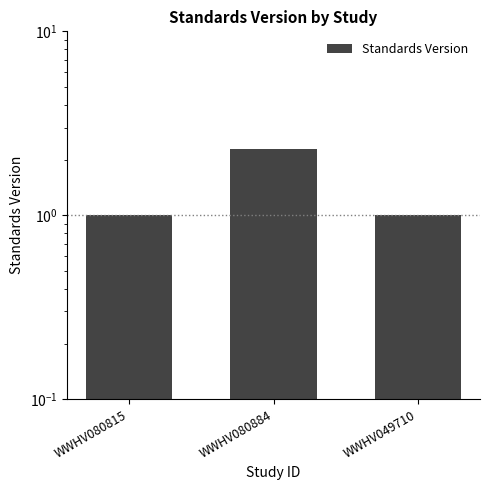

List the labels in order of value, largest first.

WWHV080884, WWHV080815, WWHV049710